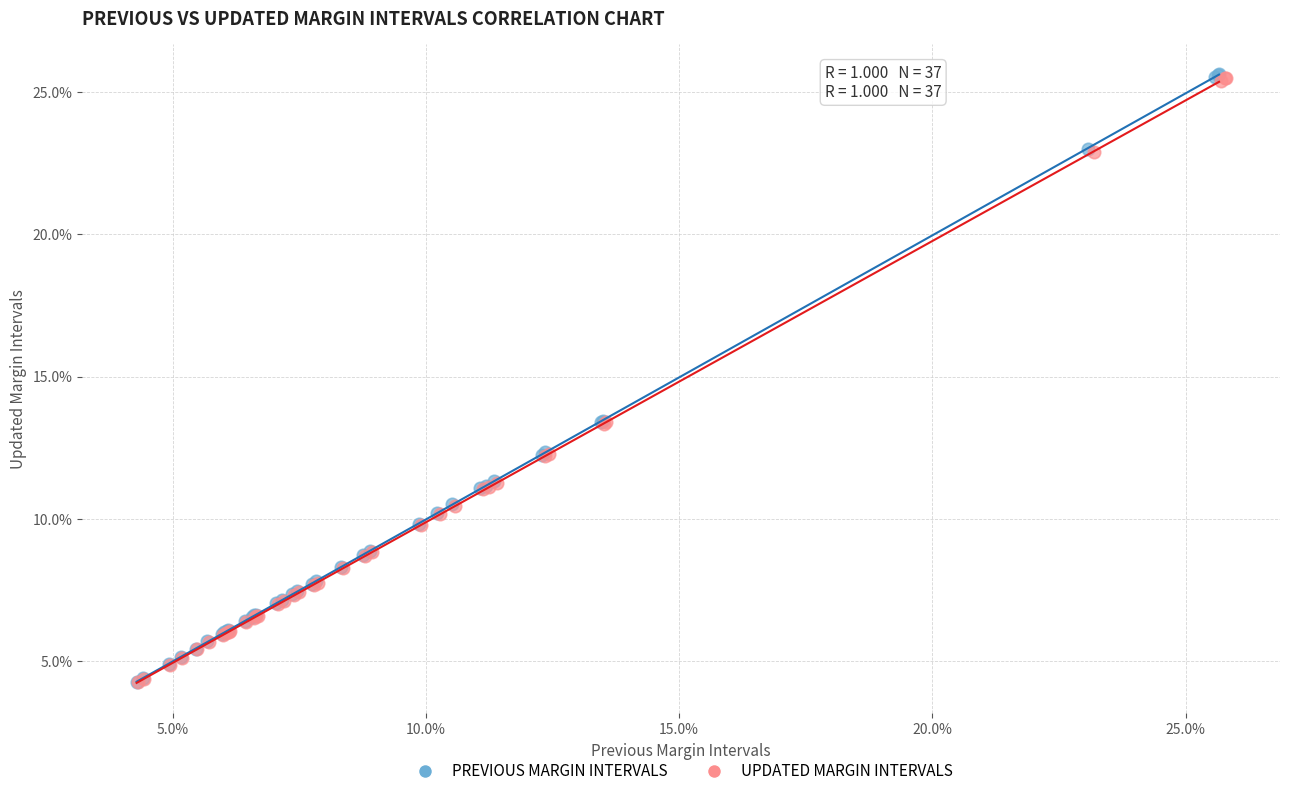

What are all the series names shown in the legend?

PREVIOUS MARGIN INTERVALS, UPDATED MARGIN INTERVALS